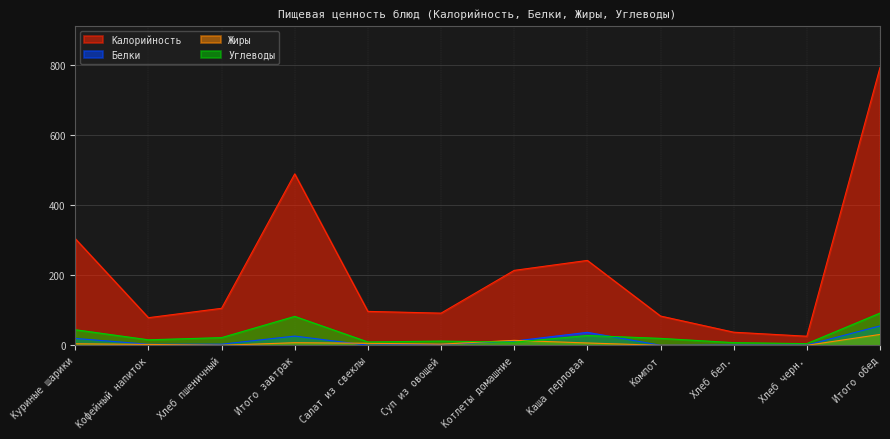

Reading left to right, transcribe all the data shown in this chart.

Калорийность: 304.6	79.0	105.8	489.3	97.0	92.0	214.0	242.4	83.7	37.6	26.1	792.8
Белки: 19.9	3.2	3.4	26.5	0.6	2.9	12.2	37.2	0.5	1.2	1.0	55.5
Жиры: 4.6	2.7	0.4	7.6	6.0	3.5	14.3	6.9	0.2	0.1	0.2	31.2
Углеводы: 44.7	15.9	22.1	82.7	9.8	12.2	9.1	28.2	20.0	7.9	5.0	92.1